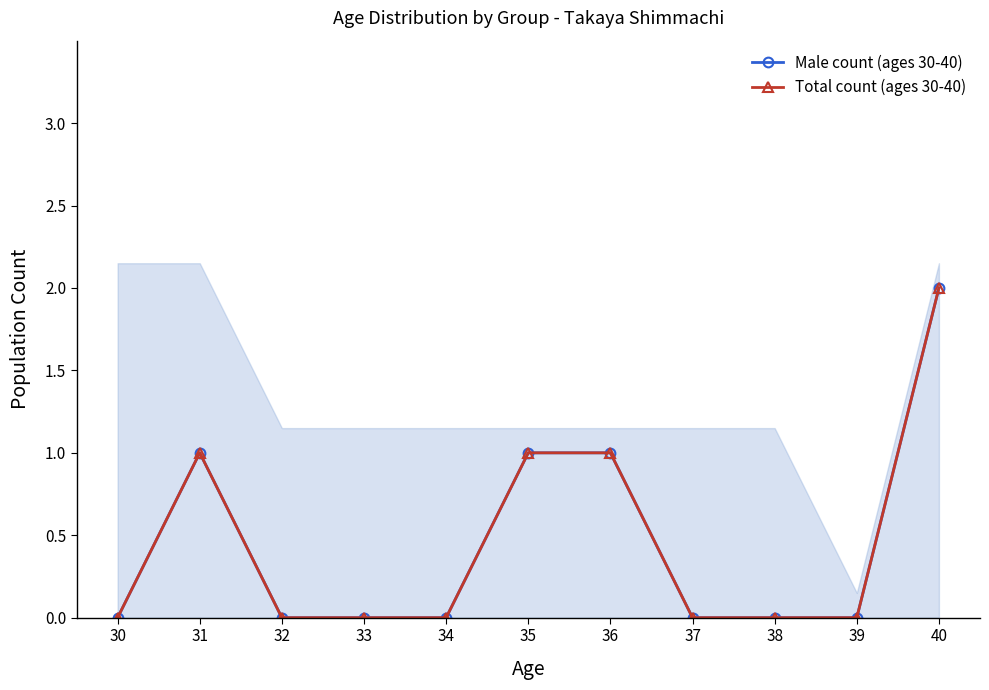

How many series are shown in this chart?

2